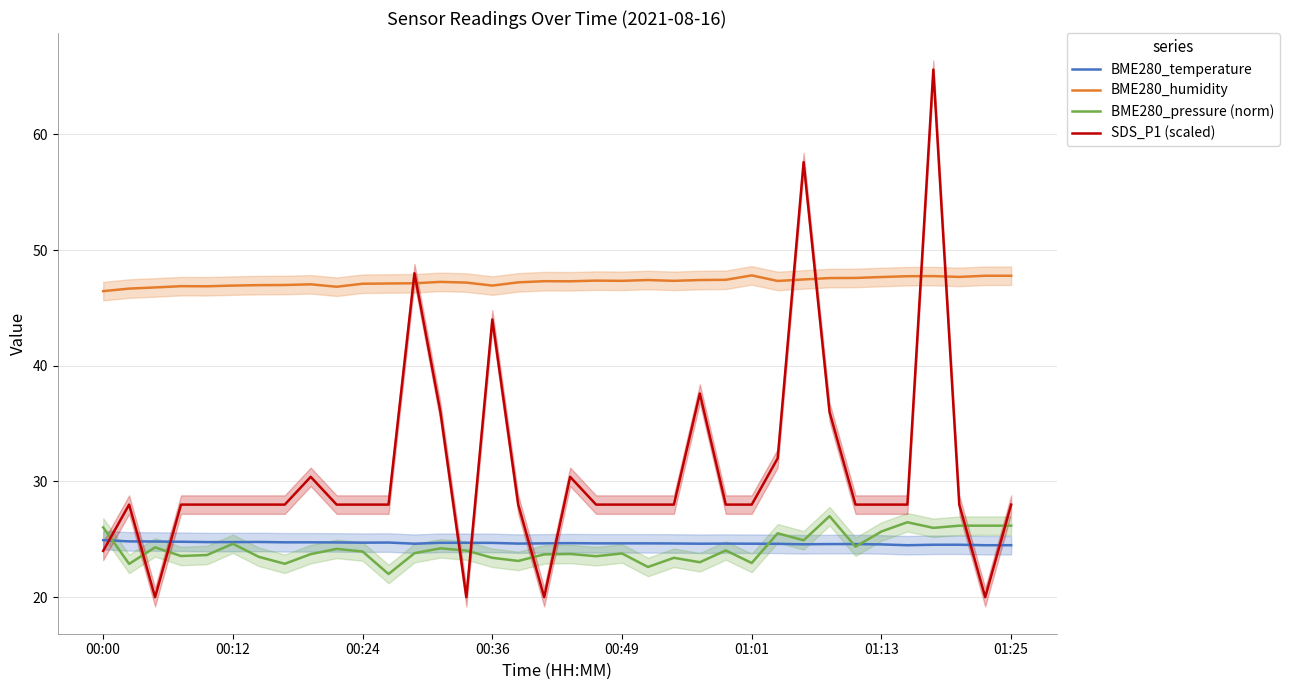

The value of SDS_P1 (scaled) at 00:00 is 24.0. True or false?

True